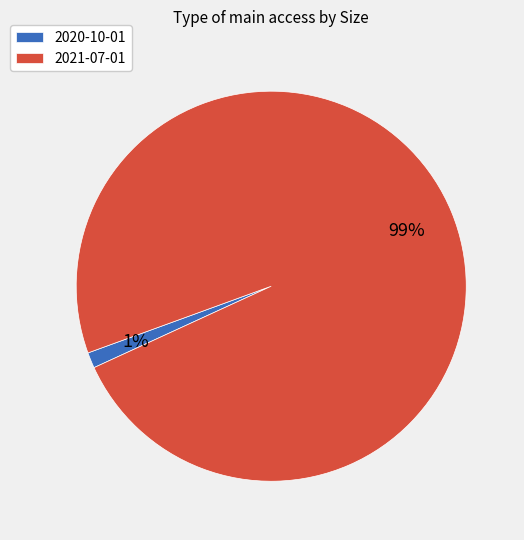

The 2020-10-01 slice represents 1% of the pie. True or false?

True